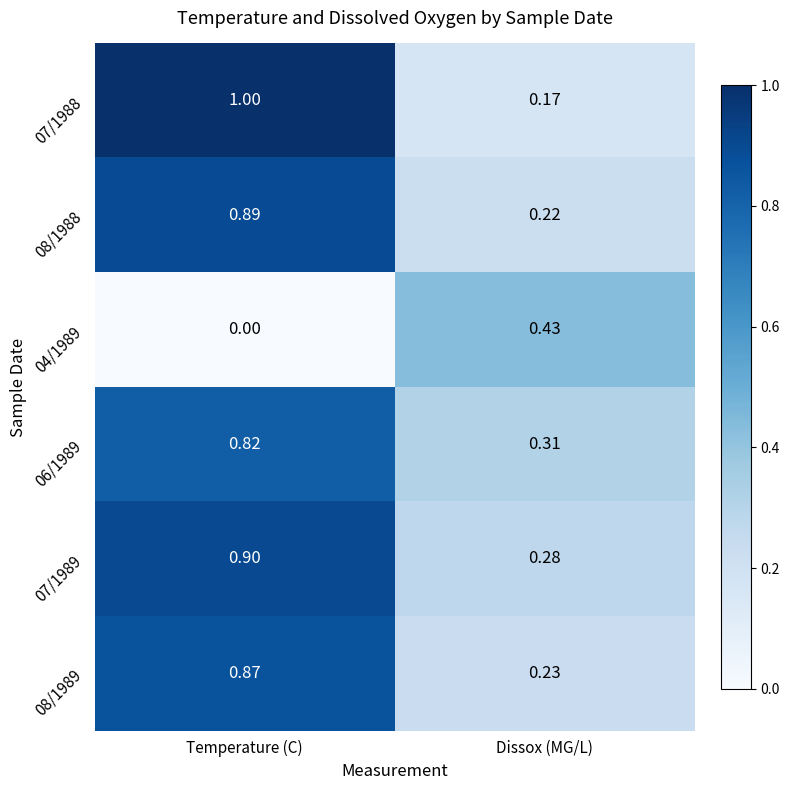

What is the maximum value shown in the chart?

1.0